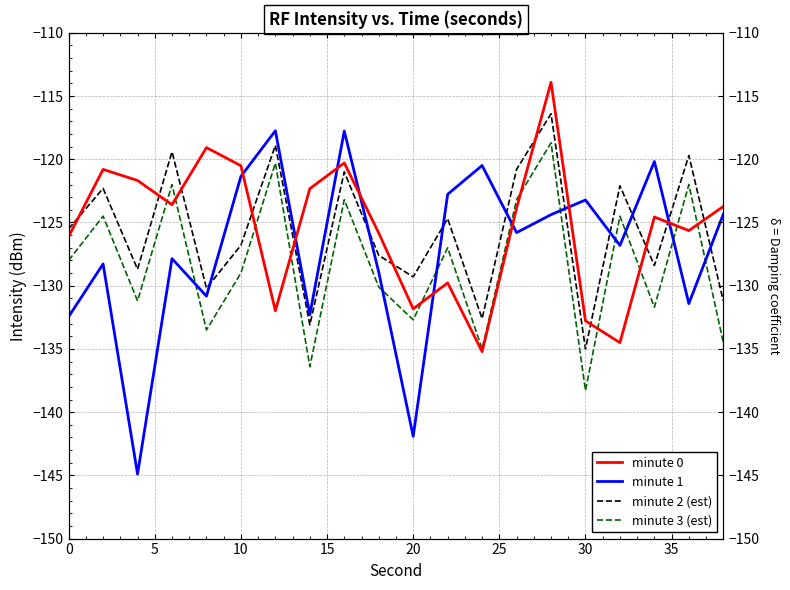

The value of minute 0 at 40 is -81.5. True or false?

False